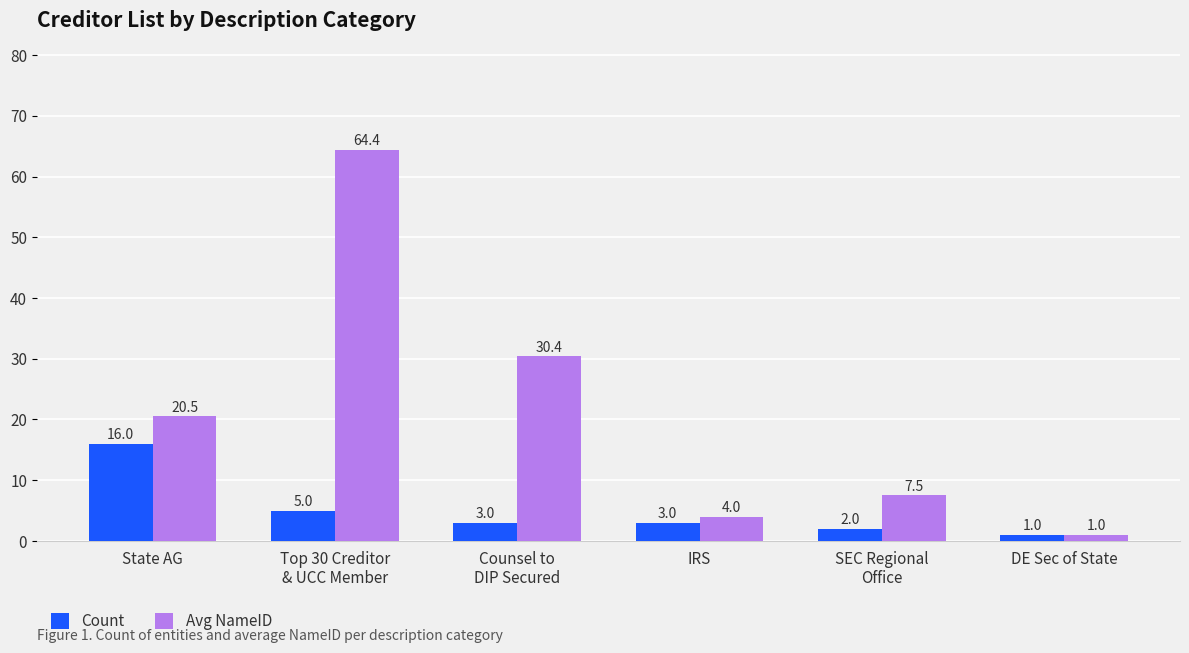

Are the bars horizontal?

No